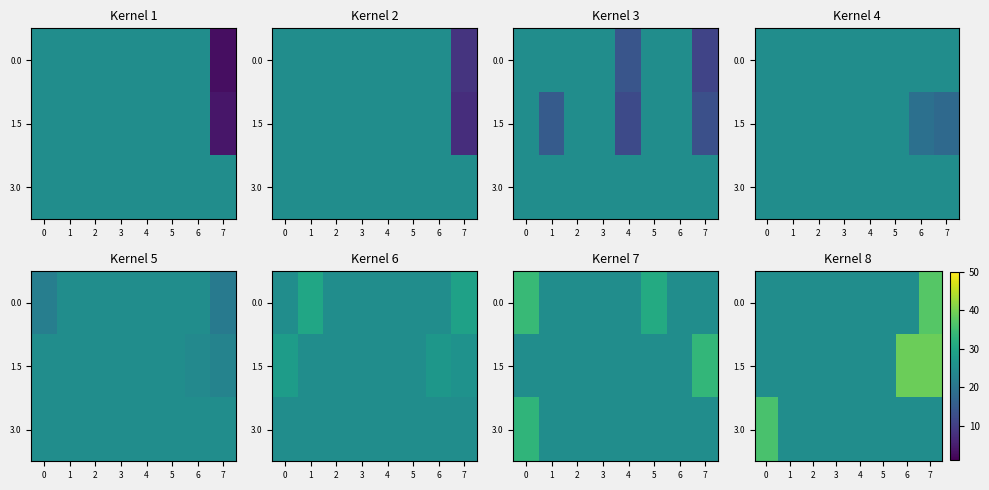

What is the lowest value of the 1.5 series?

25